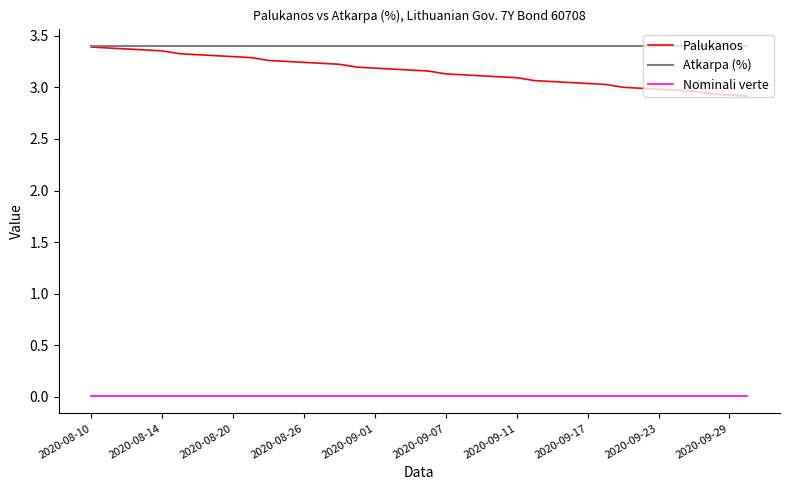

True or false: Atkarpa (%) and Nominali verte cross at least once.

False